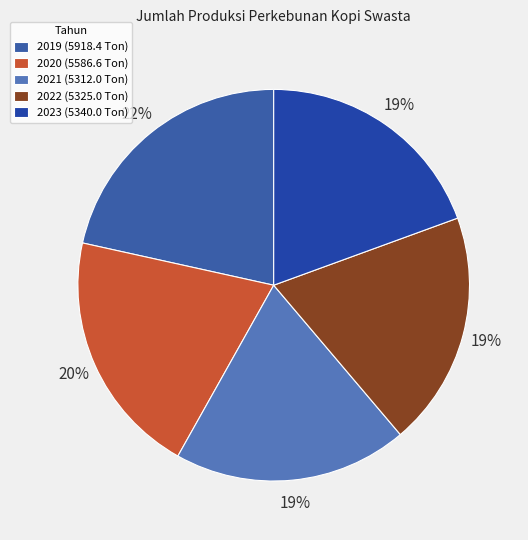

Which has a higher value, 2020 or 2023?

2020